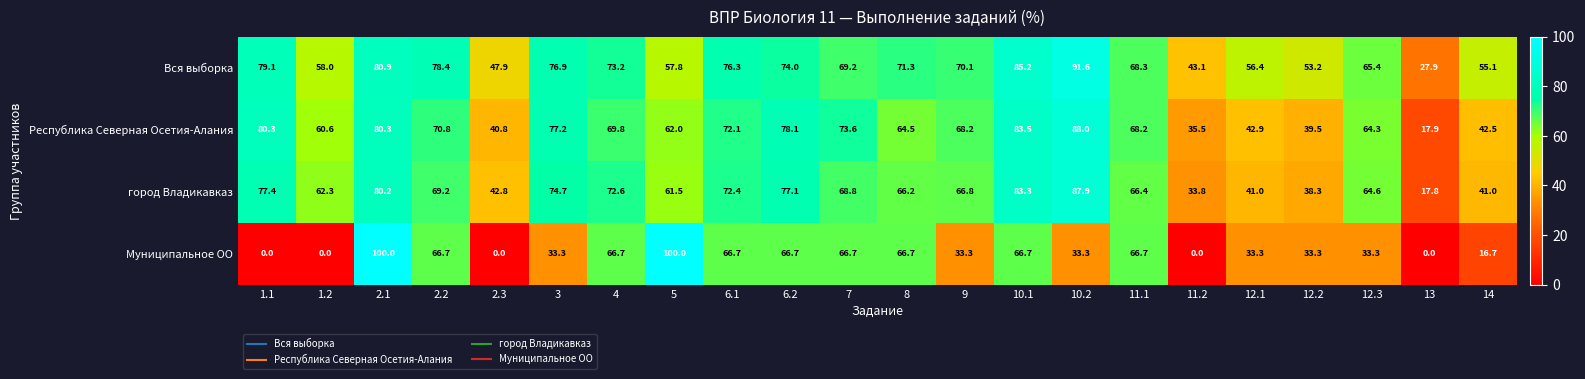

What is the greatest value displayed?

100.0